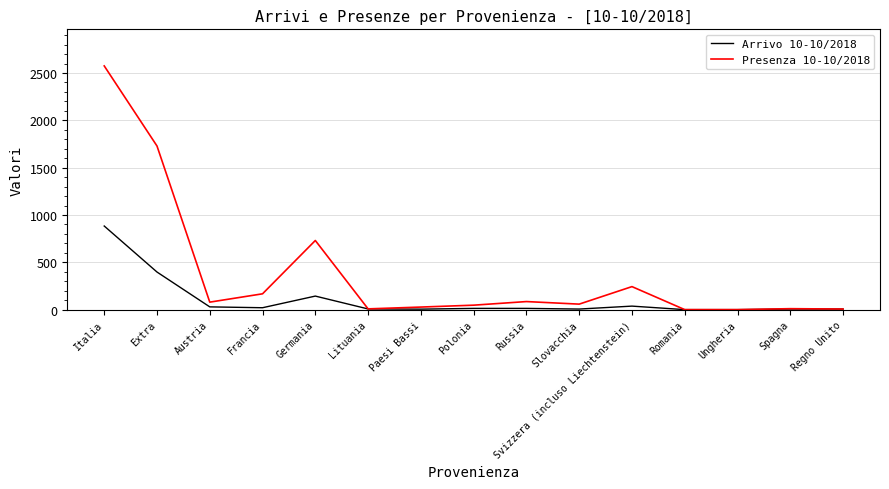

At which label does Presenza 10-10/2018 first exceed 59?

Italia